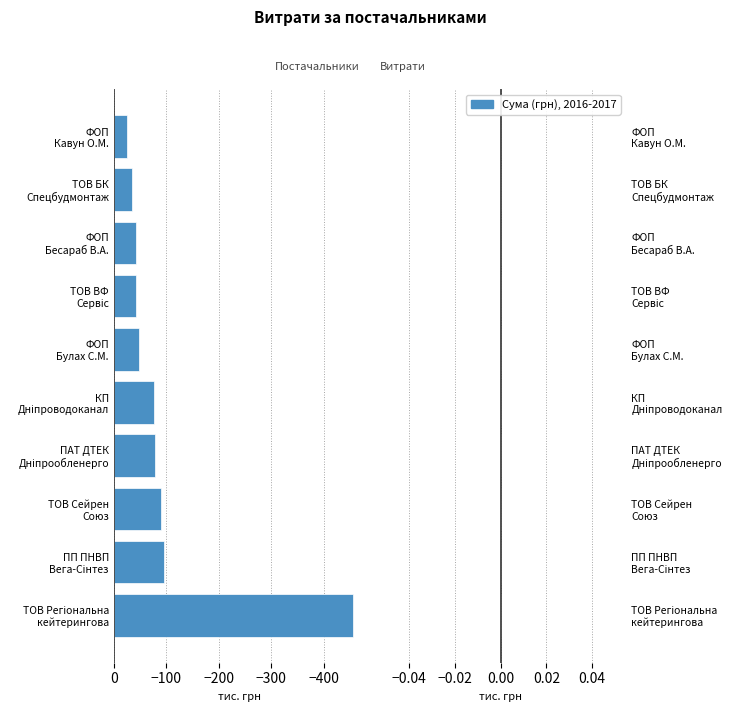

What is the average value?

-98.6